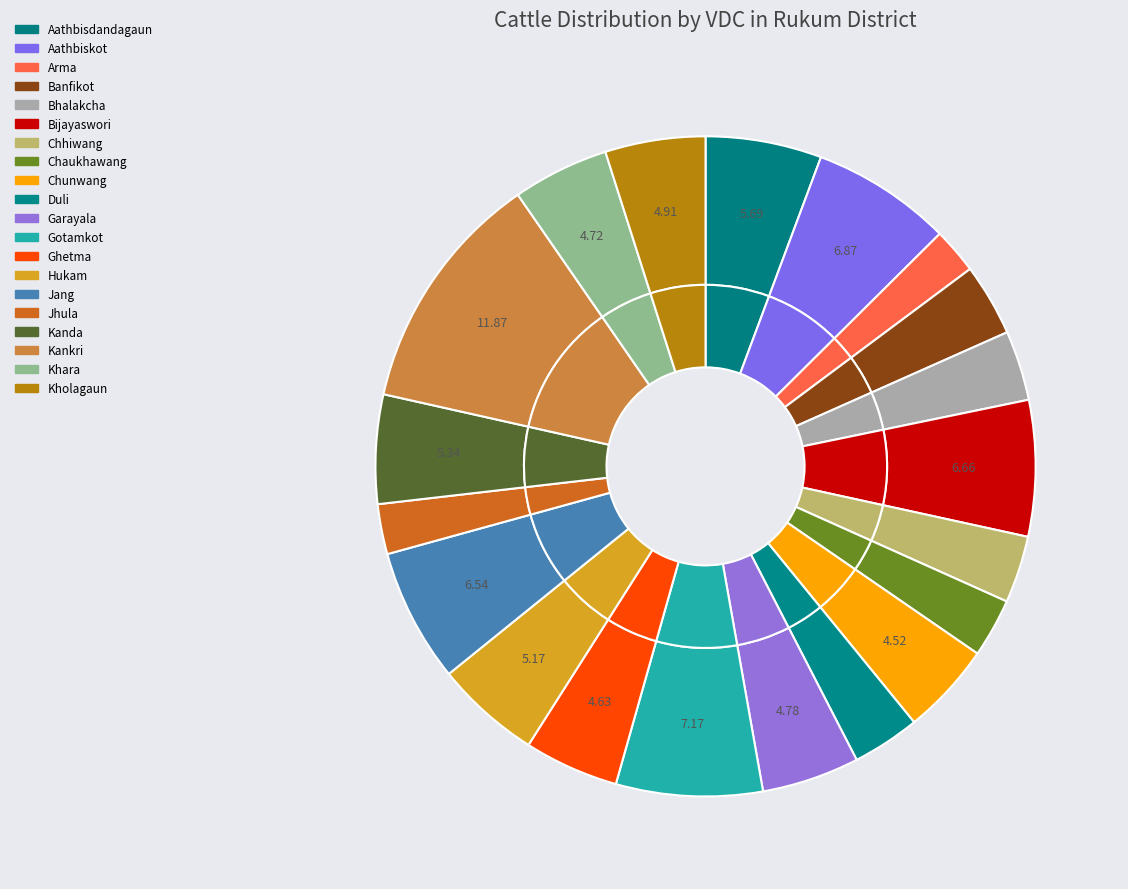

Count the number of slices in the pie.

20